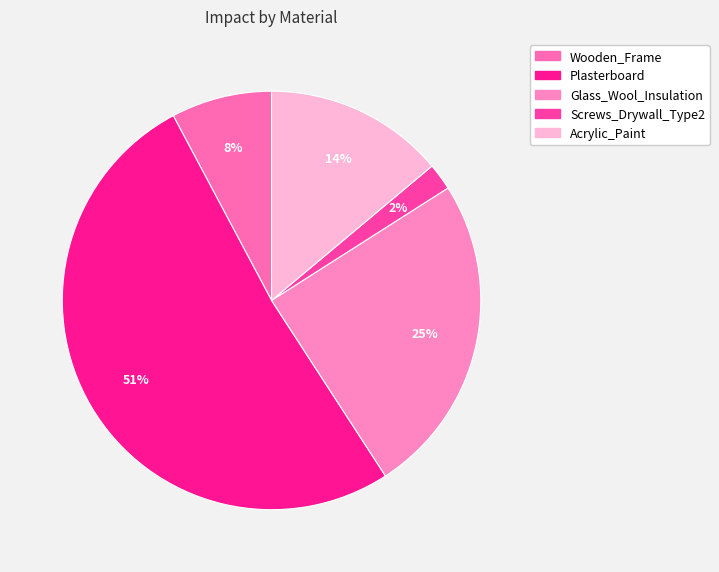

Is there a majority slice in this chart?

Yes